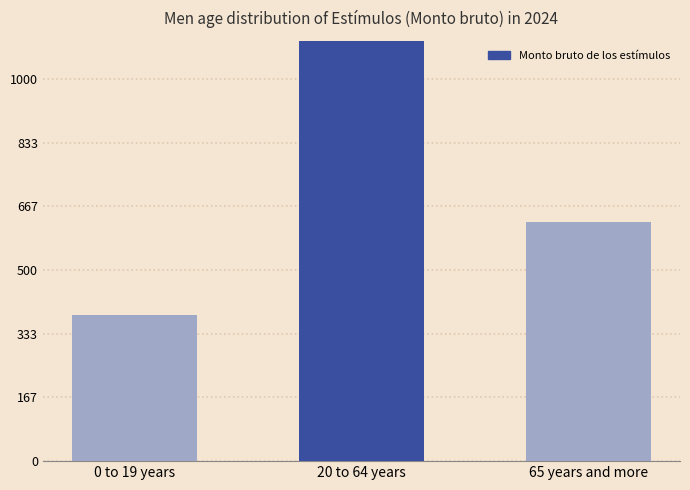

What is the label of the 1st bar from the right?

65 years and more